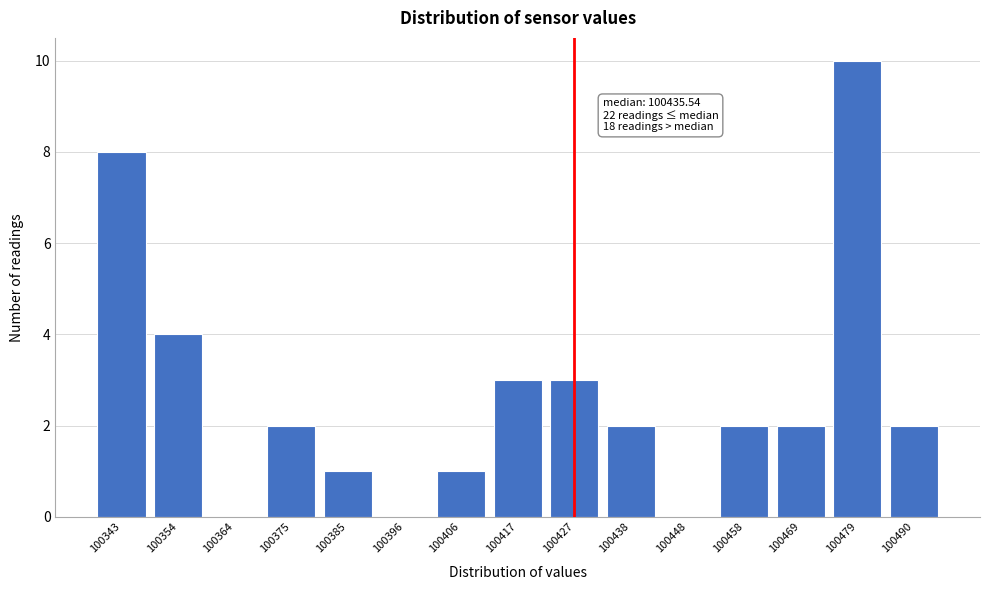

Reading left to right, extract all data points from this chart.

100343=8	100354=4	100364=0	100375=2	100385=1	100396=0	100406=1	100417=3	100427=3	100438=2	100448=0	100458=2	100469=2	100479=10	100490=2